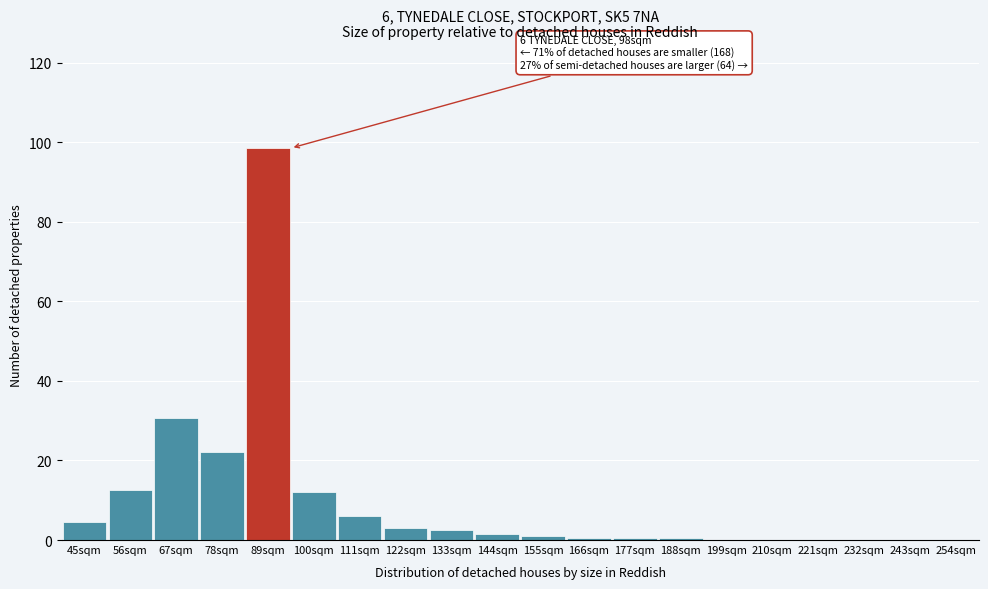

Reading left to right, transcribe all the data shown in this chart.

45sqm=4.5	56sqm=12.6	67sqm=30.7	78sqm=22.1	89sqm=98.5	100sqm=12.1	111sqm=6.0	122sqm=3.0	133sqm=2.5	144sqm=1.5	155sqm=1.0	166sqm=0.5	177sqm=0.5	188sqm=0.5	199sqm=0.0	210sqm=0.0	221sqm=0.0	232sqm=0.0	243sqm=0.0	254sqm=0.0